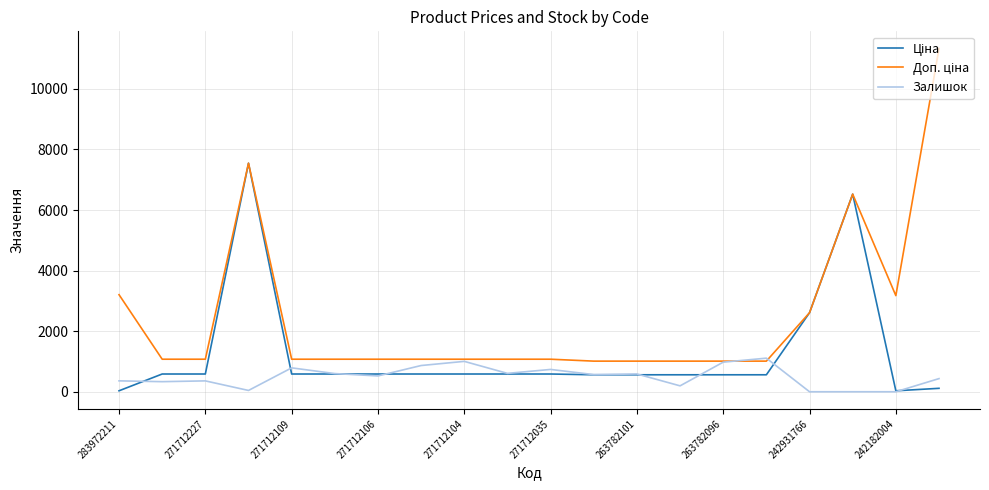

What is the sum of all Залишок values?

10087.0